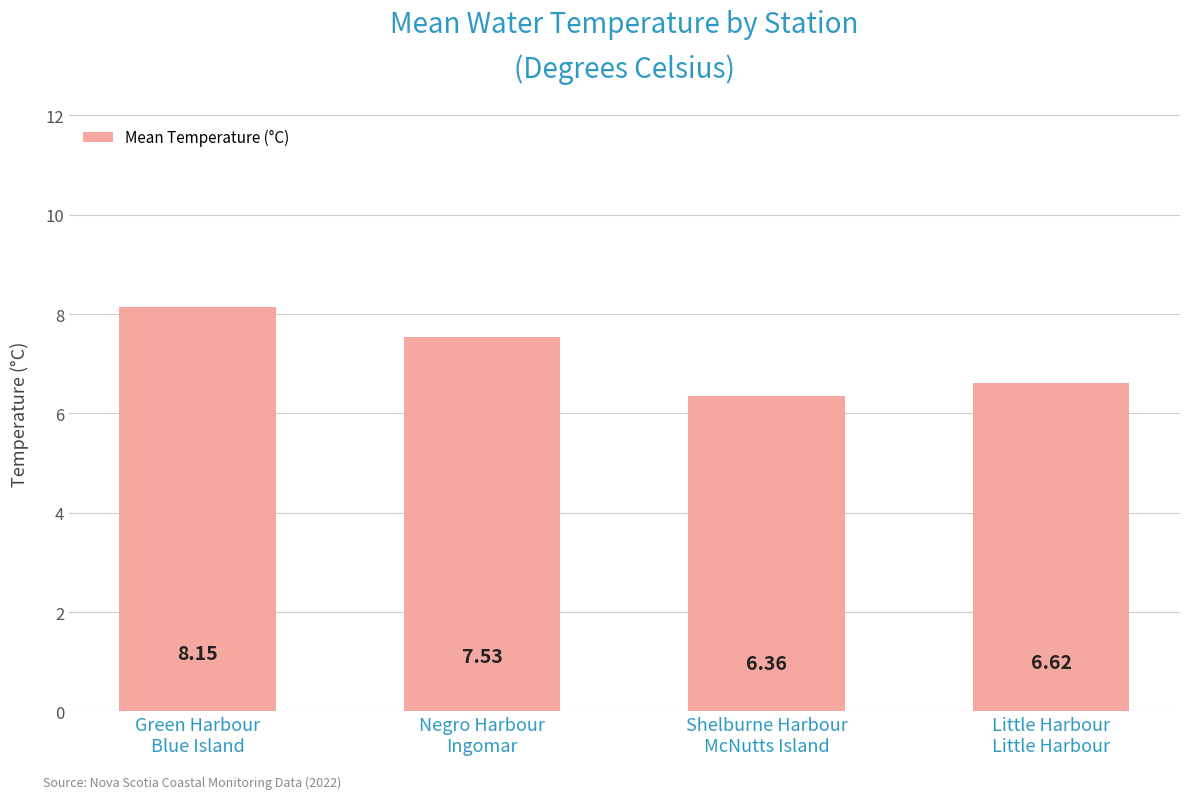

What is the sum of the values at Green Harbour
Blue Island and Negro Harbour
Ingomar?

15.7